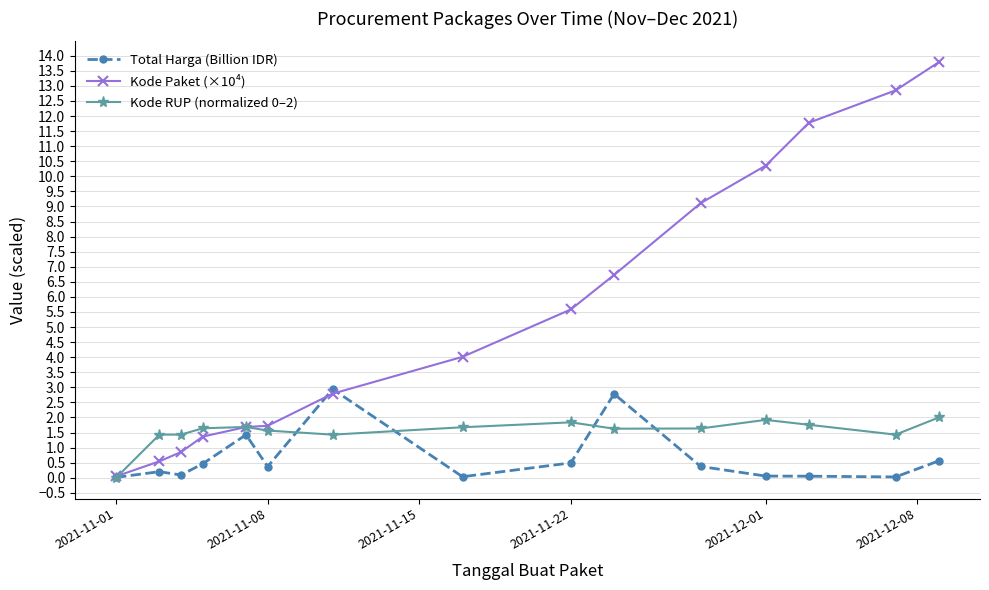

How many series are shown in this chart?

3